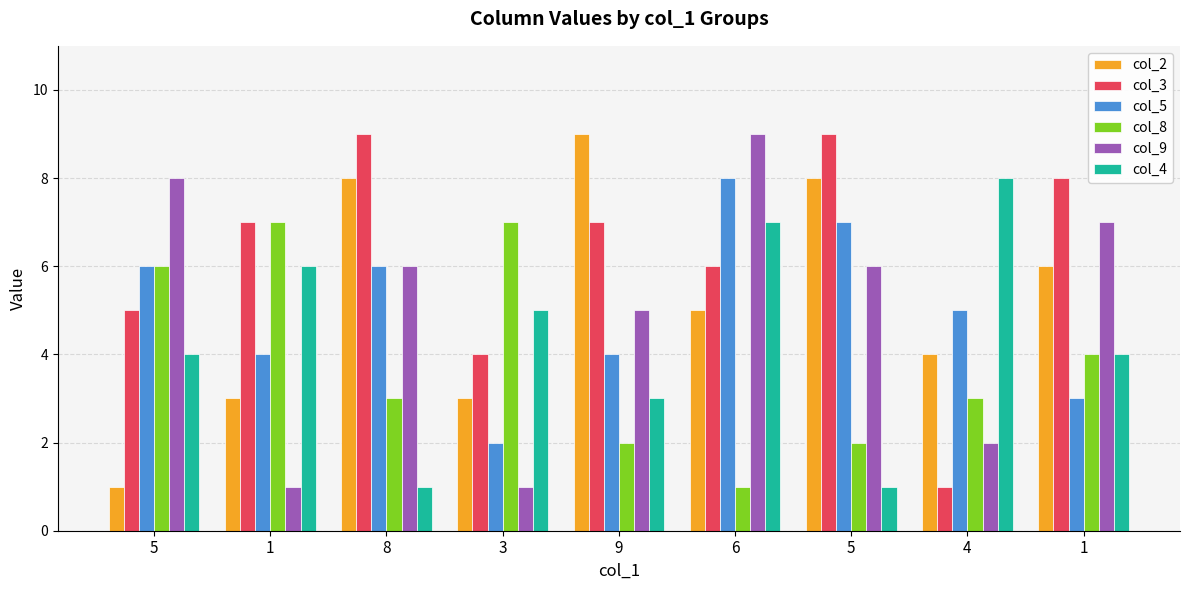

What is the minimum value shown in the chart?

1